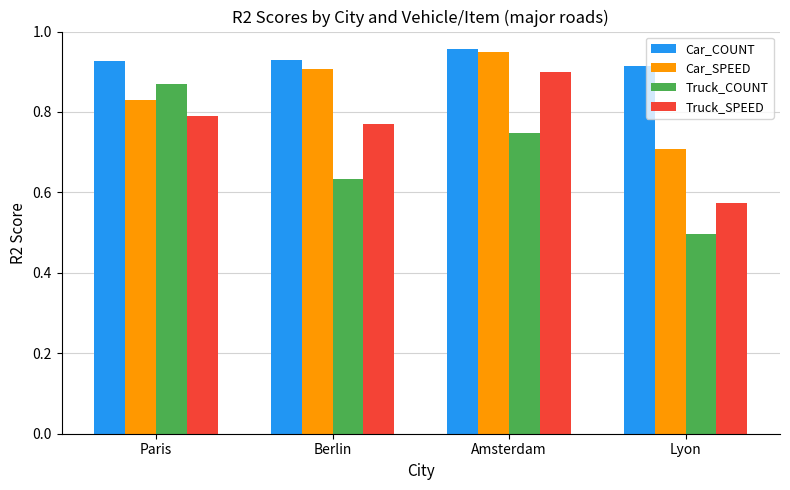

Rank the categories by Car_SPEED value from highest to lowest.

Amsterdam, Berlin, Paris, Lyon